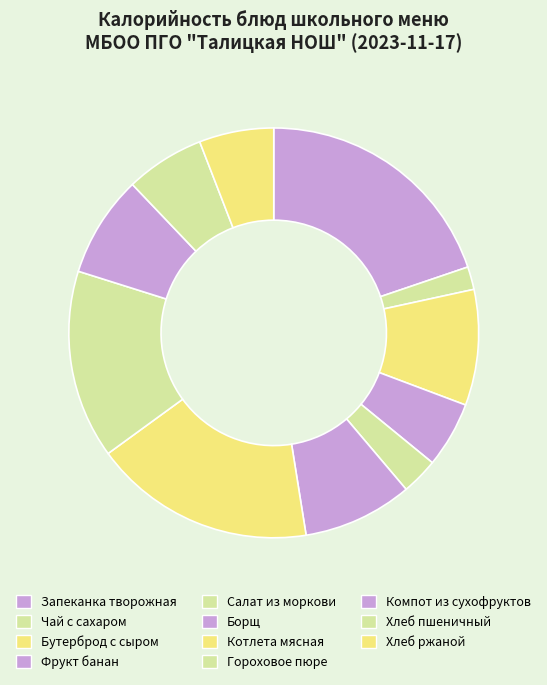

Is there a majority slice in this chart?

No